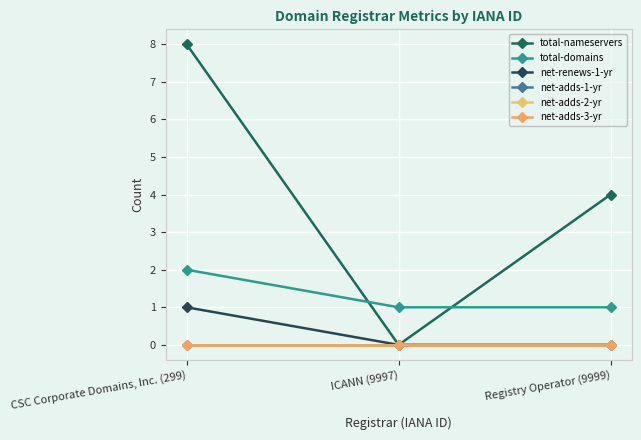

Is this an area chart (filled region under the line)?

No